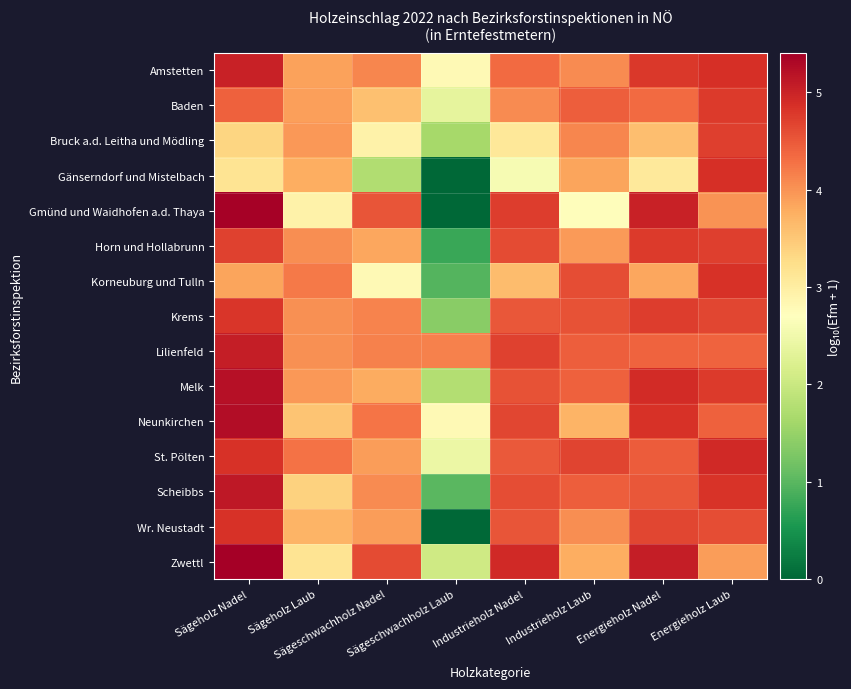

What is the spread (max minus min) of values at Energieholz Nadel?

2.0